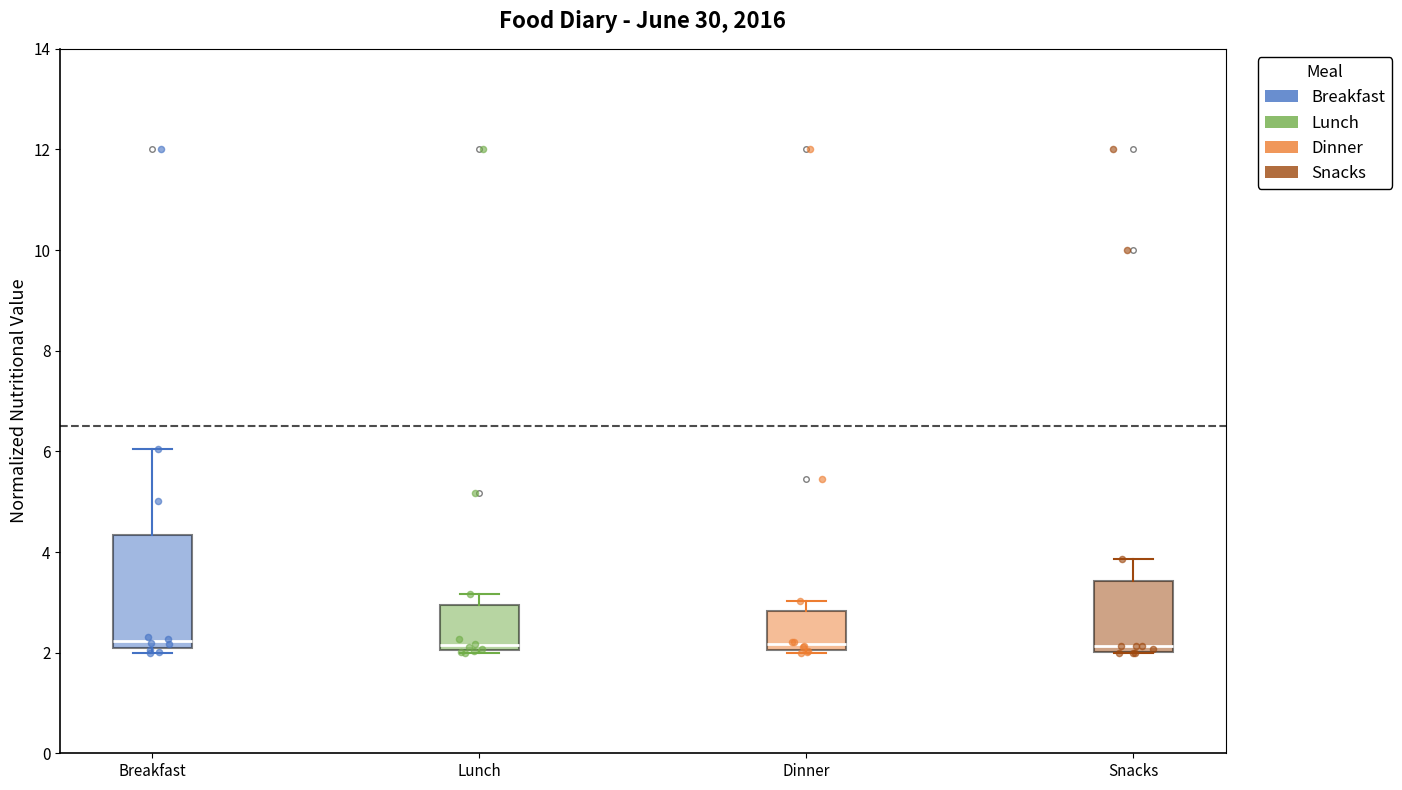

Comparing the boxes themselves (not the whiskers), which one is the tallest?

Breakfast